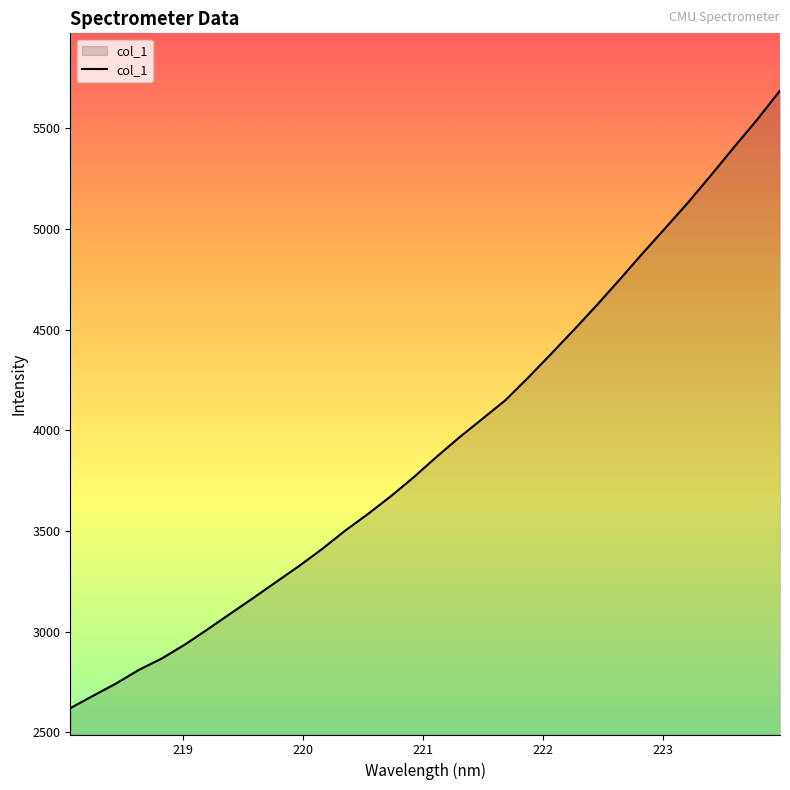

What is the greatest value displayed?

5687.9